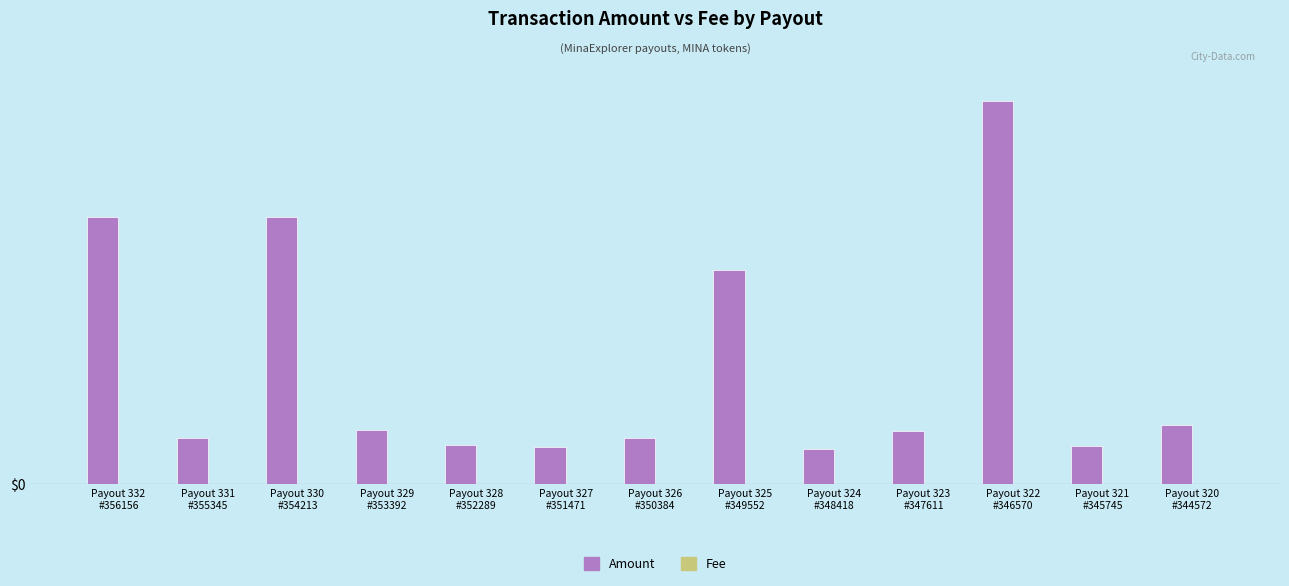

Reading right to left, extract all data points from this chart.

Amount: 6.6	4.3	43.0	5.9	4.0	24.0	5.1	4.2	4.4	6.1	30.0	5.2	30.0
Fee: 0.0	0.0	0.0	0.0	0.0	0.0	0.0	0.0	0.0	0.0	0.0	0.0	0.0